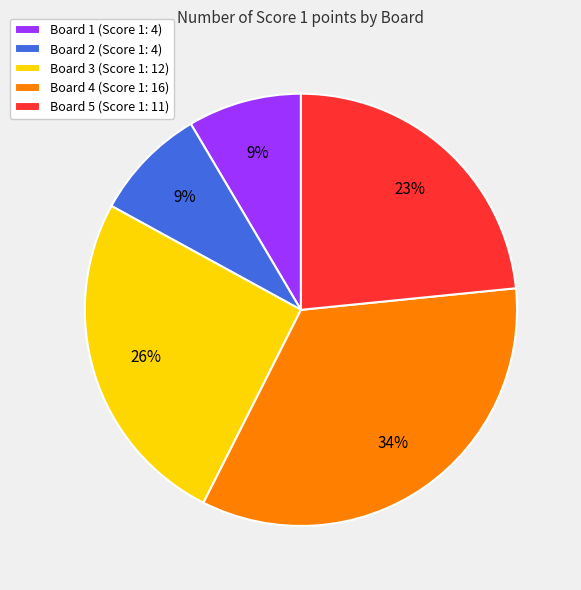

How many slices are in this pie chart?

5